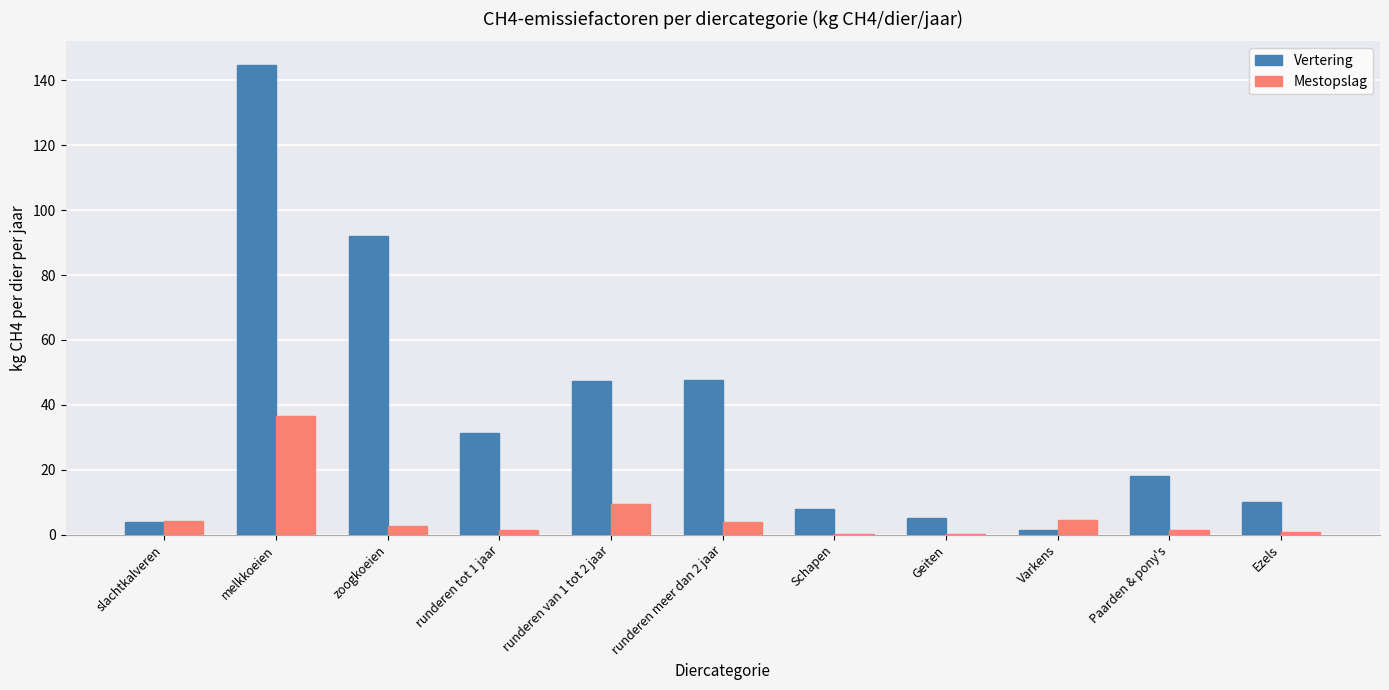

Is it true that Mestopslag equals 1.6 at Paarden & pony's?

True